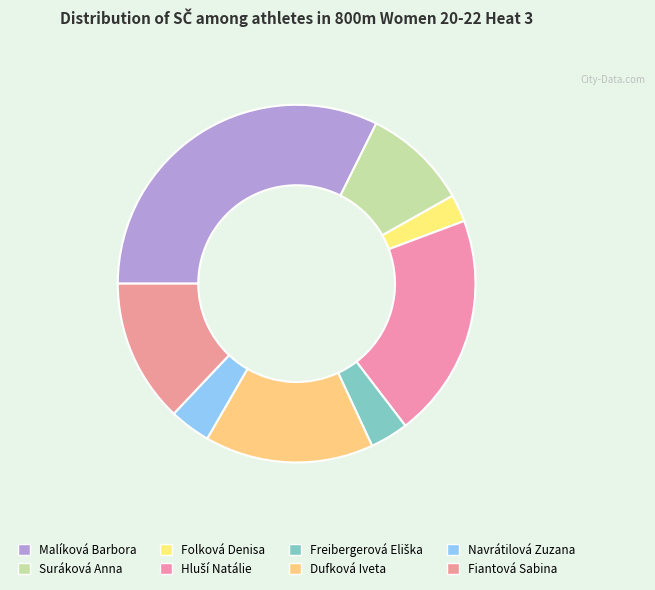

Does any single category account for the majority?

No